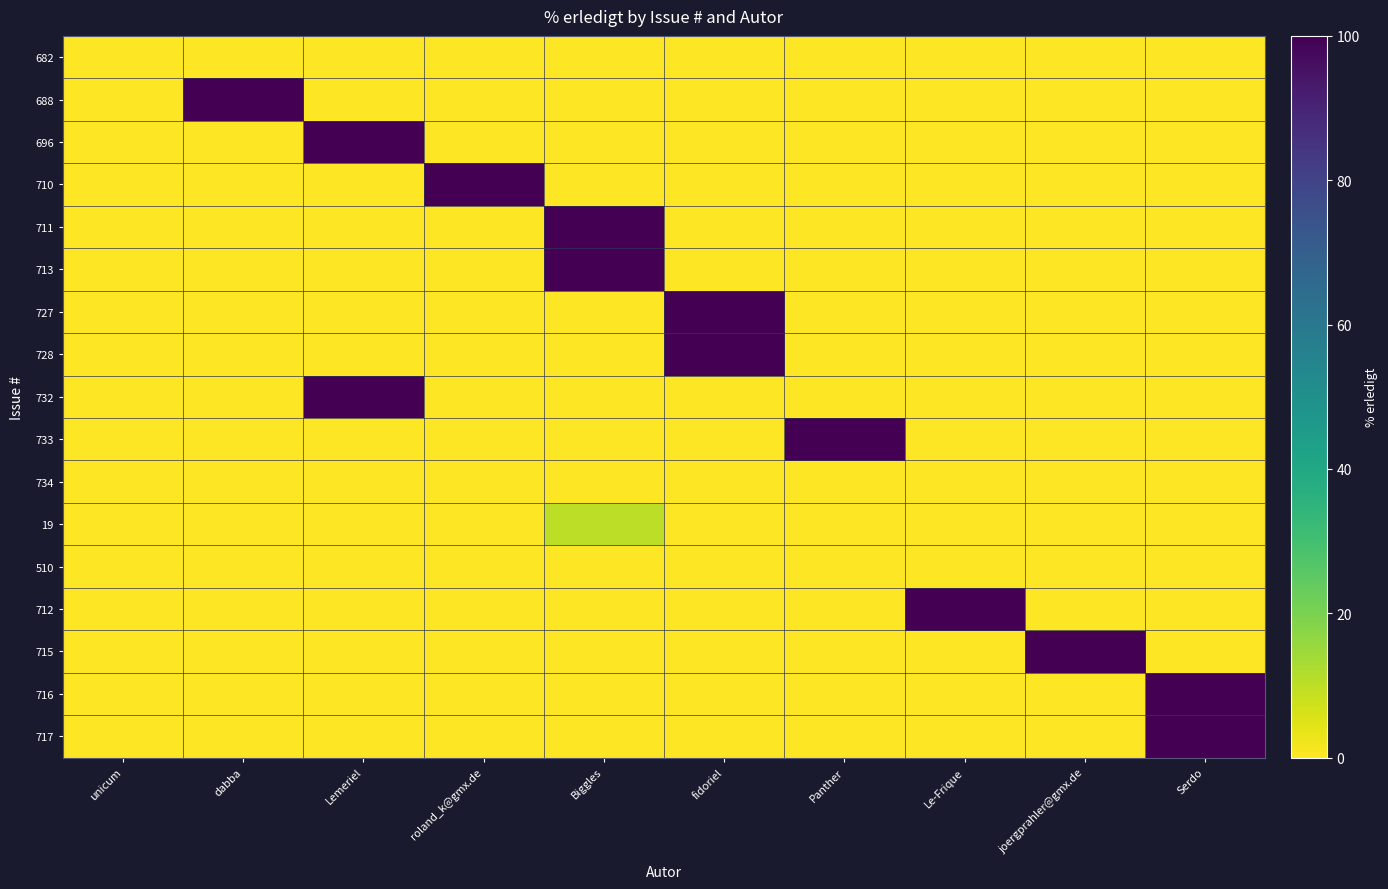

What is the sum of all 732 values?

100